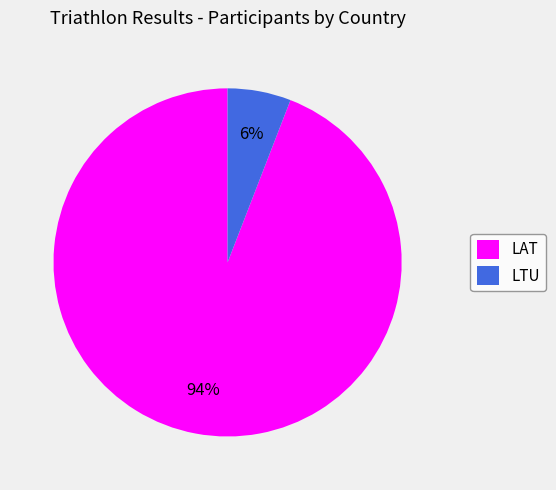

The LAT slice represents 94% of the pie. True or false?

True